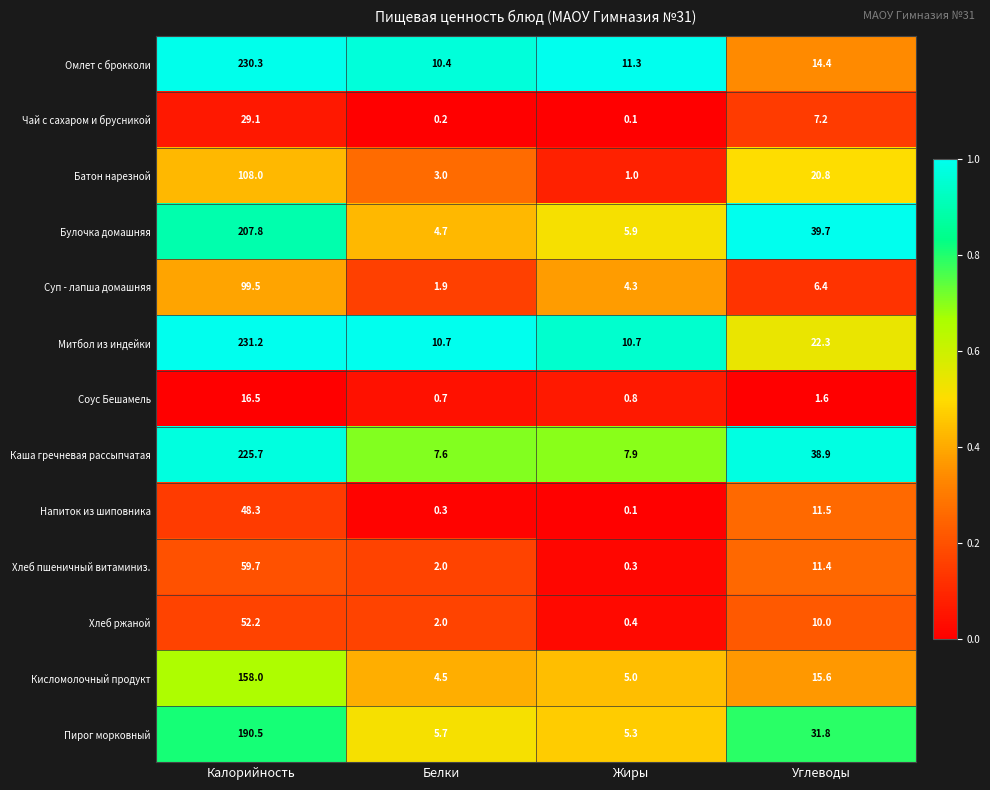

Which series has the largest range (max minus min)?

Митбол из индейки